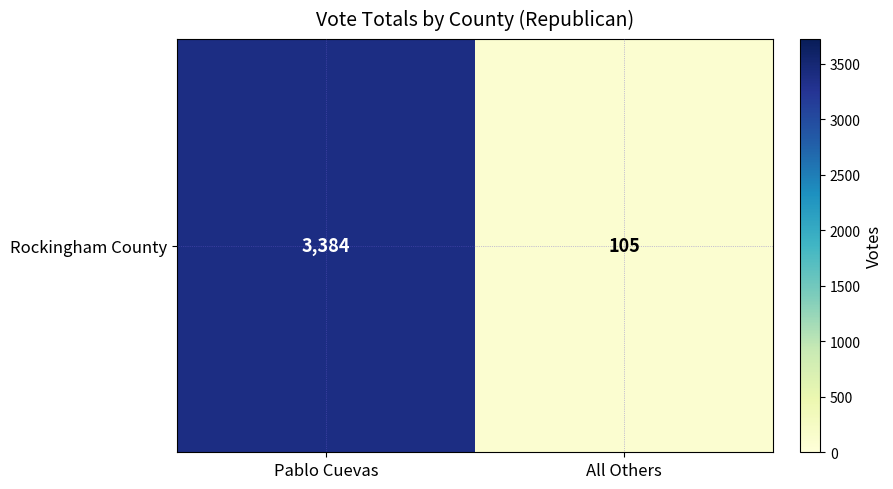

What is the change in value from Pablo Cuevas to All Others?

-3279